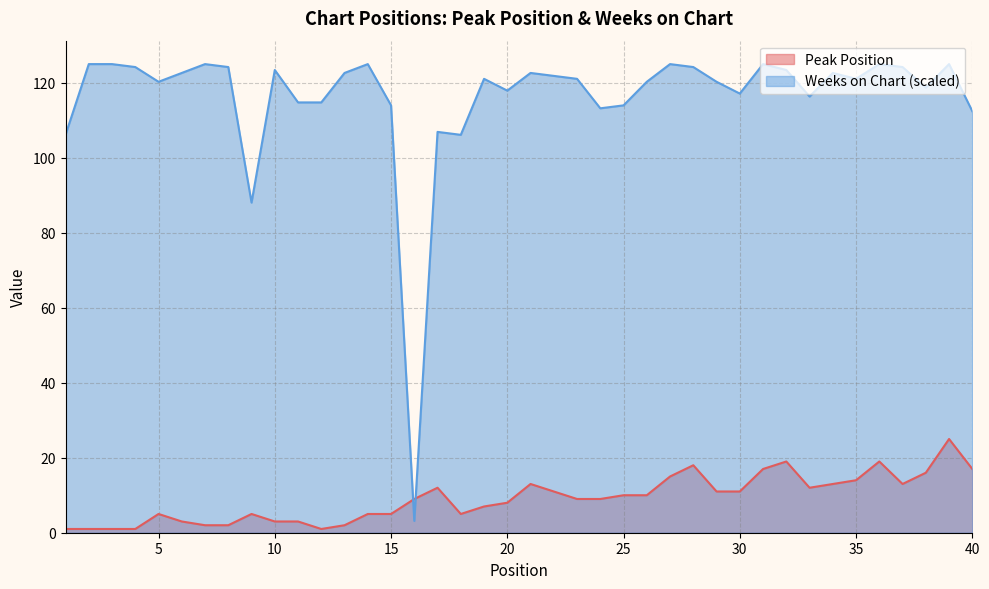

Where do Weeks on Chart and Peak Position first cross each other?

15 and 16